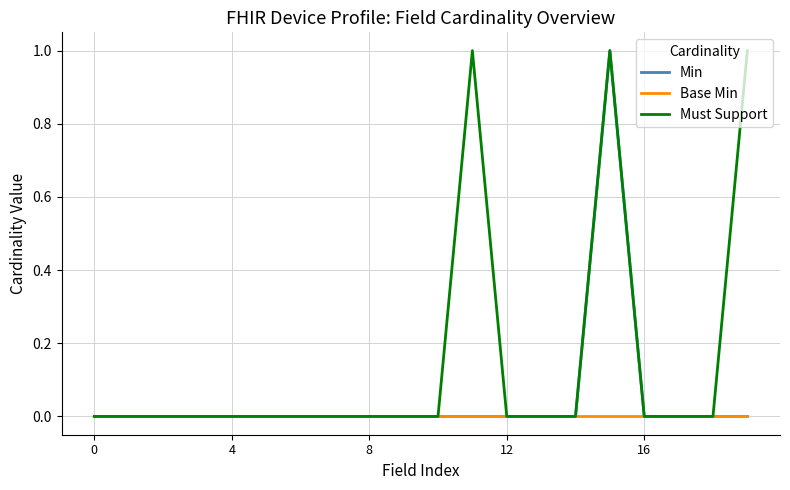

List the series in order of their overall mean, lowest first.

Base Min, Min, Must Support